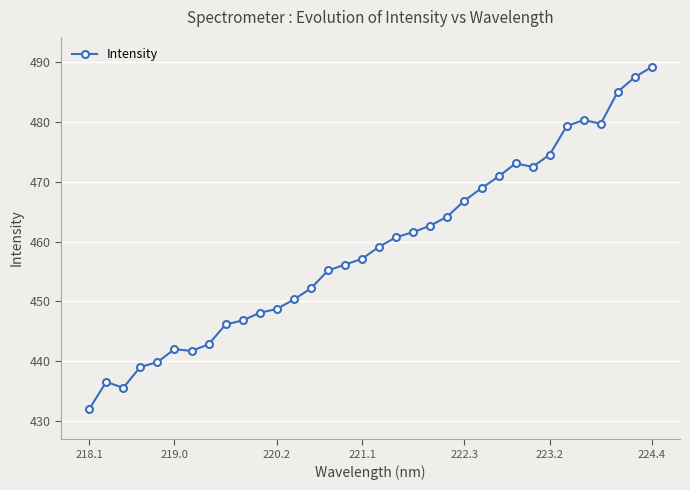

What is the value of the 8th point from the left?

442.8